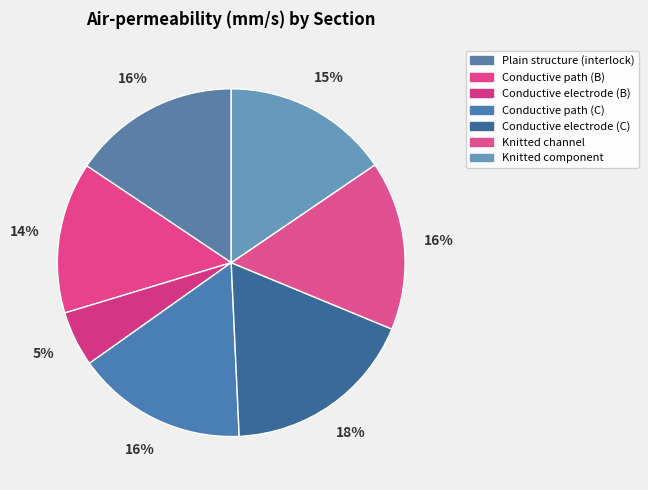

How much of the chart is everything except Plain structure (interlock)?

84.4%